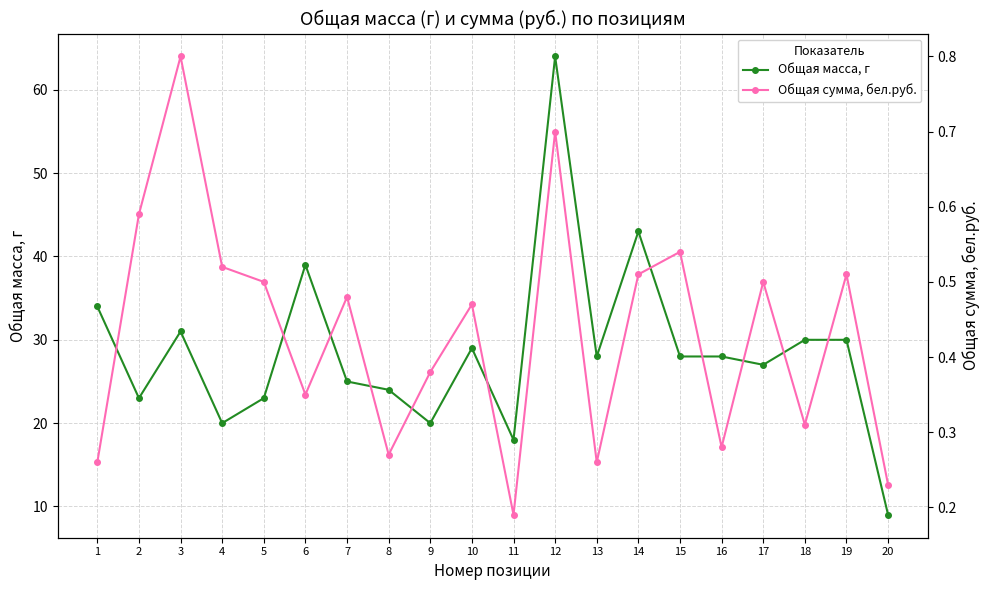

Which series has the largest total across all categories?

Общая масса, г